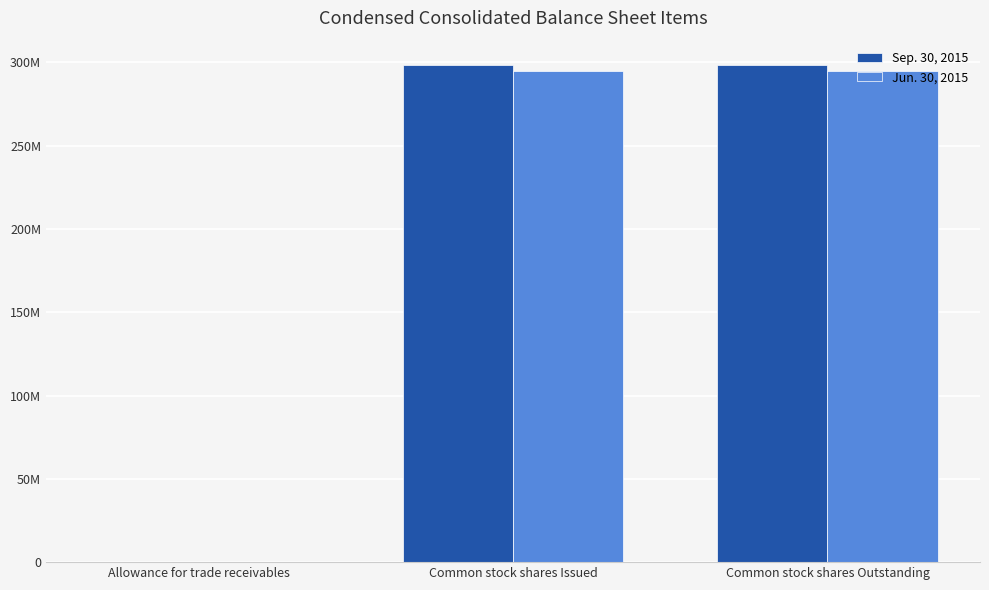

Does the chart contain stacked bars?

No